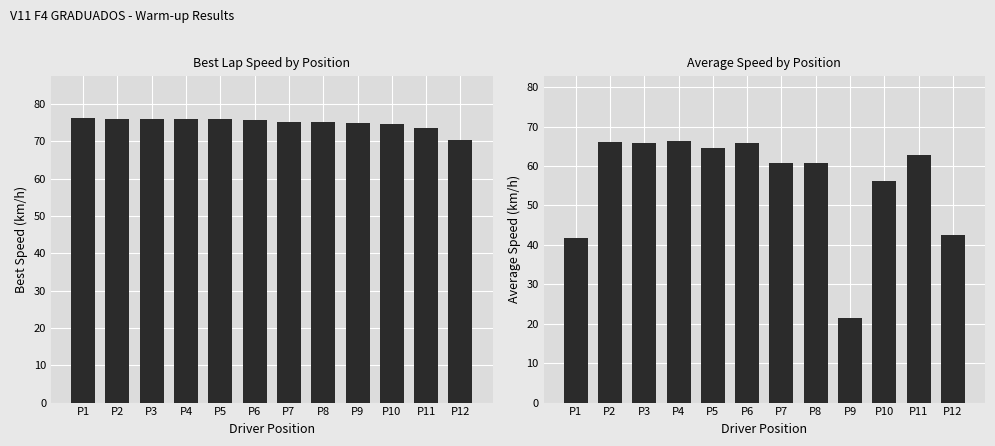

How many data points in Average Speed are less than 62?

6